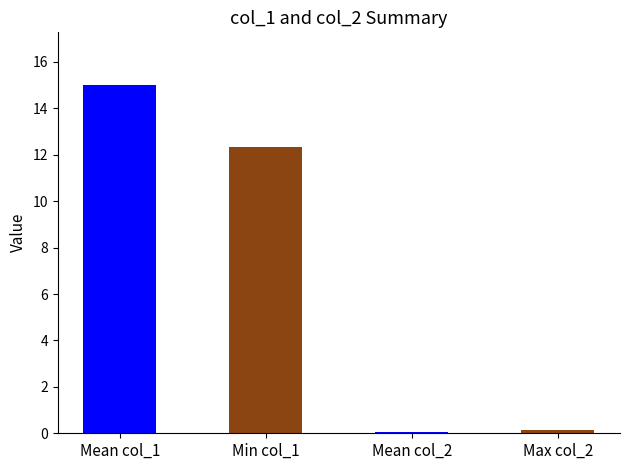

Which has a higher value, Mean col_1 or Mean col_2?

Mean col_1